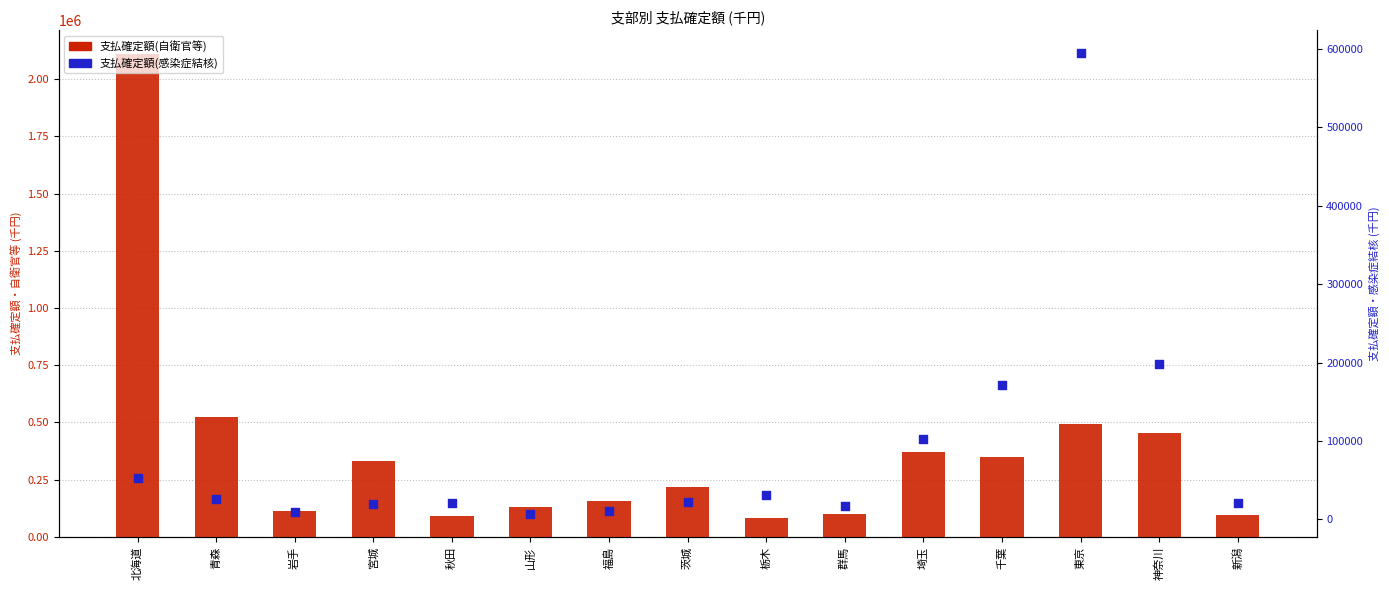

Which series reaches the maximum Y coordinate?

支払確定額(自衛官等)